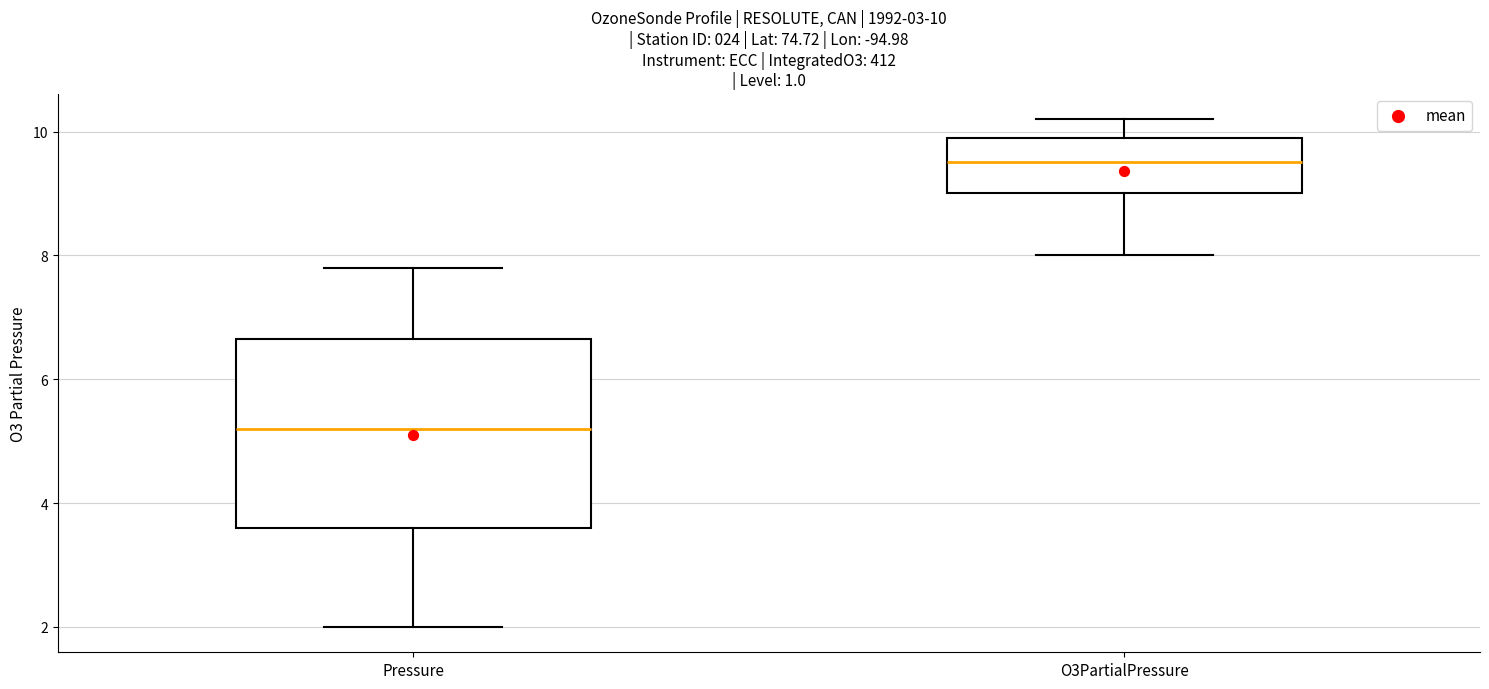

Which box is the tallest, from its lower edge to its upper edge?

Pressure